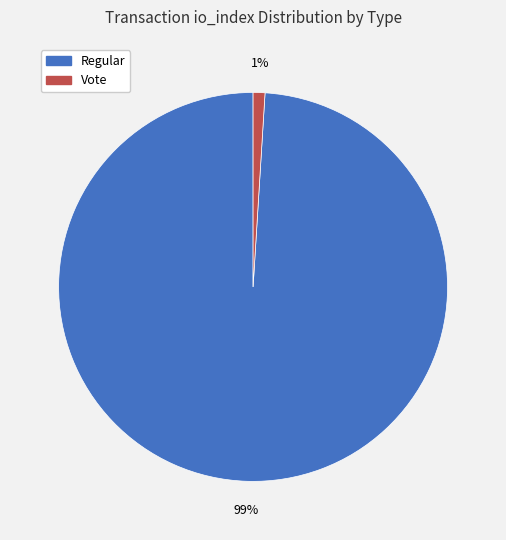

Does any single category account for the majority?

Yes